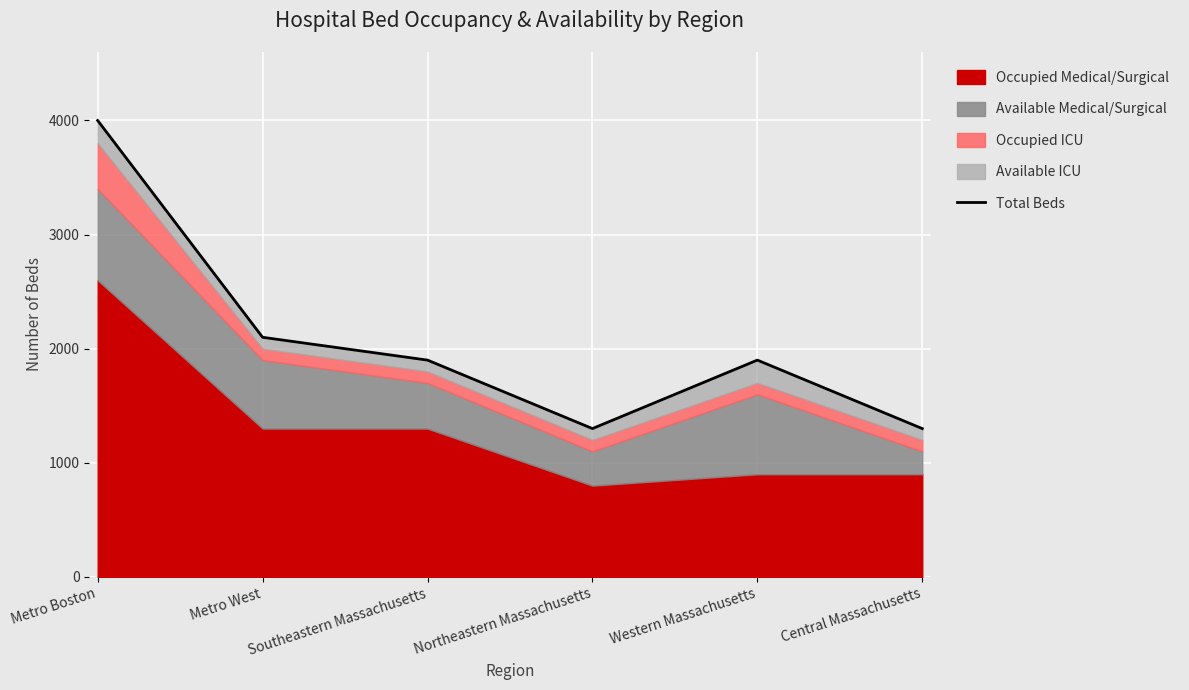

List the labels in order of value, smallest first.

Northeastern Massachusetts, Central Massachusetts, Southeastern Massachusetts, Western Massachusetts, Metro West, Metro Boston